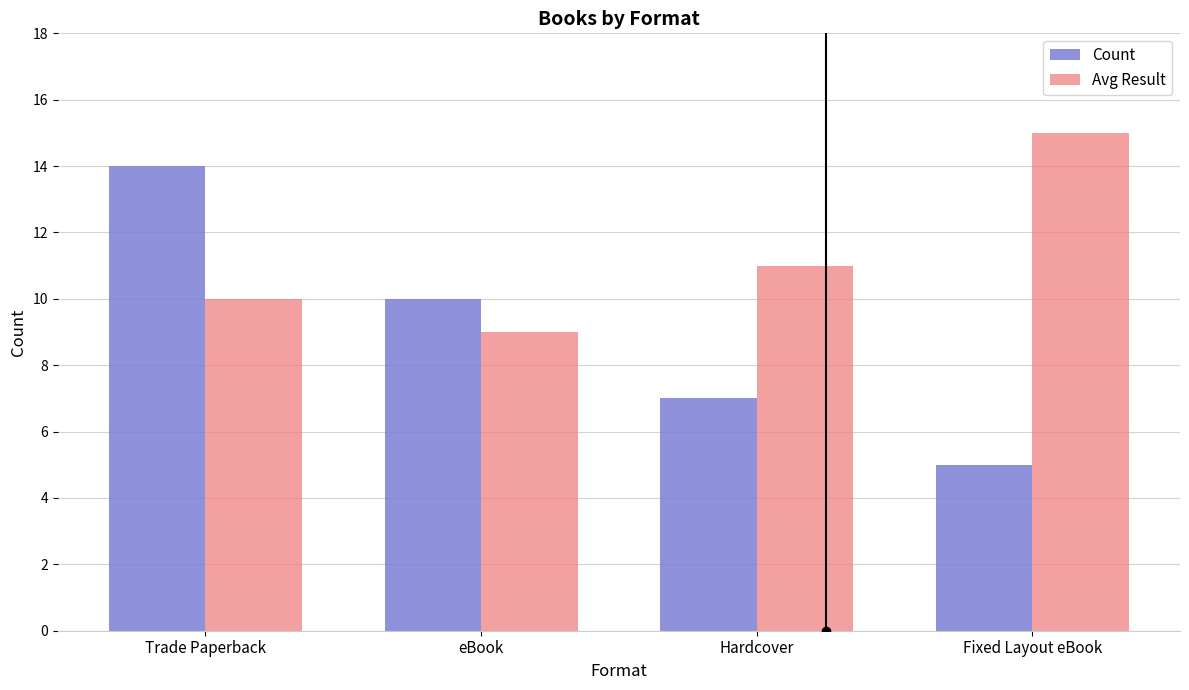

What is the highest value of the Count series?

14